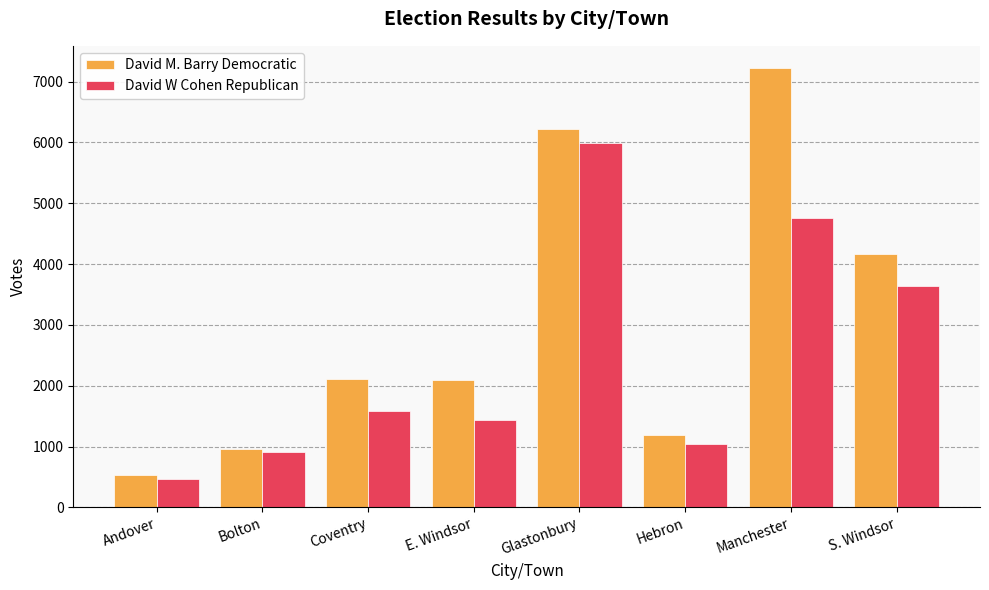

True or false: David M. Barry Democratic has a value of 6847 at S. Windsor.

False